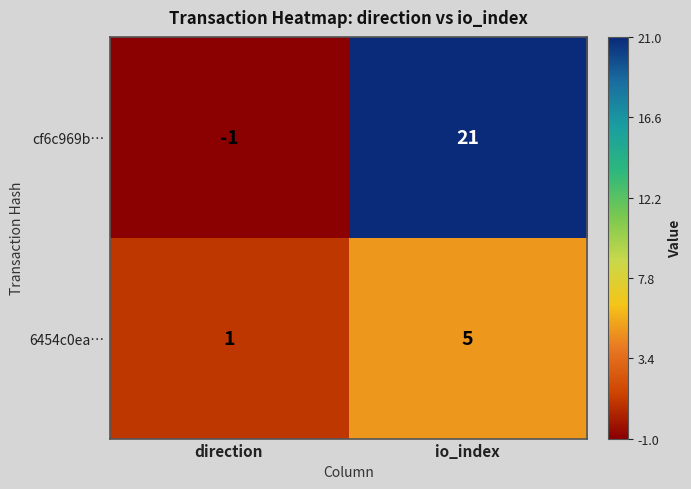

Reading left to right, extract all data points from this chart.

cf6c969b…: direction=-1	io_index=21
6454c0ea…: direction=1	io_index=5